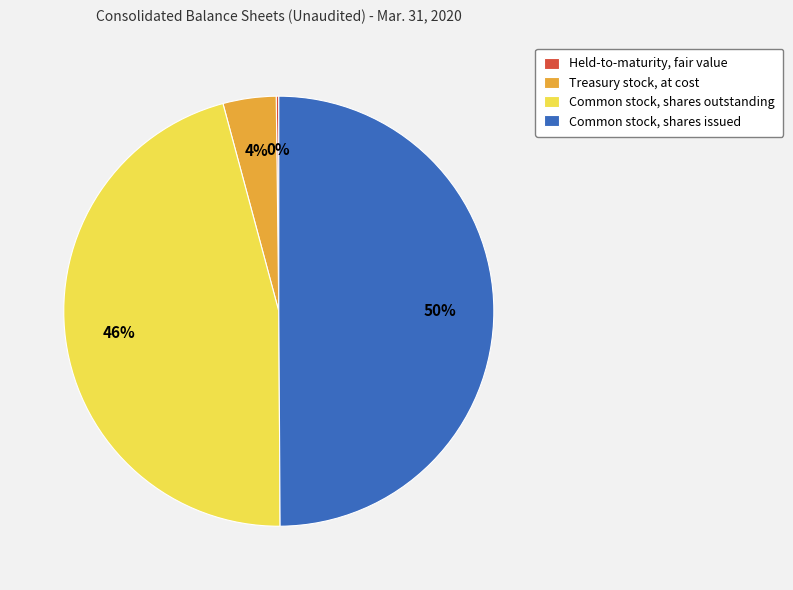

Approximately how many times larger is the value at Common stock, shares outstanding compared to Treasury stock, at cost?

11.5